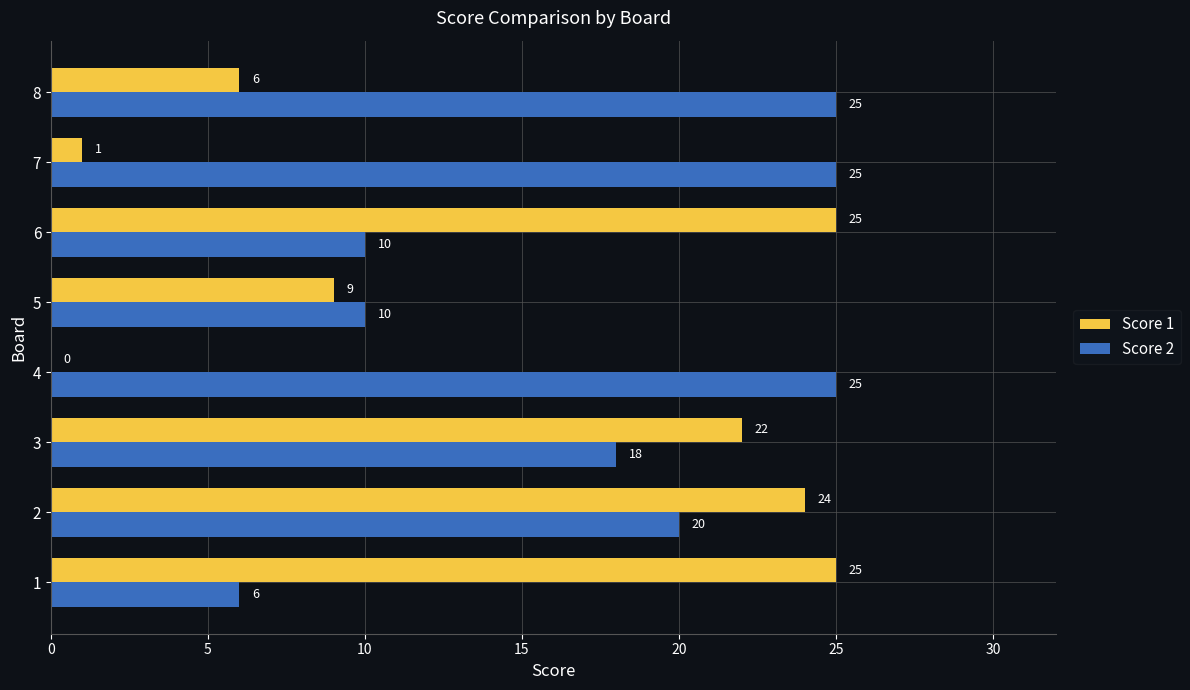

Is the value of Score 1 at 7 greater than the value of Score 2 at 1?

No